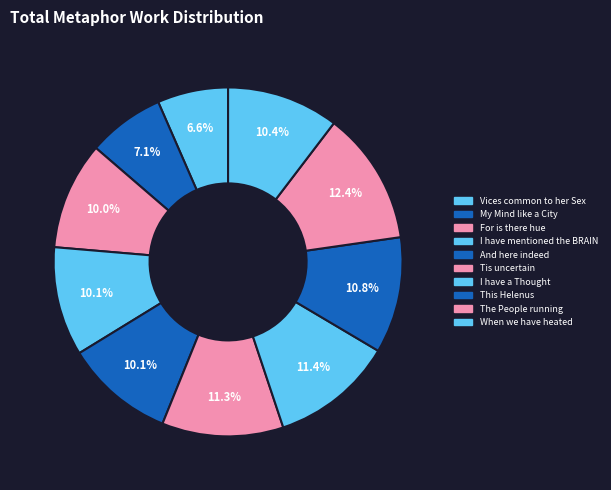

How many segments does this pie chart have?

10